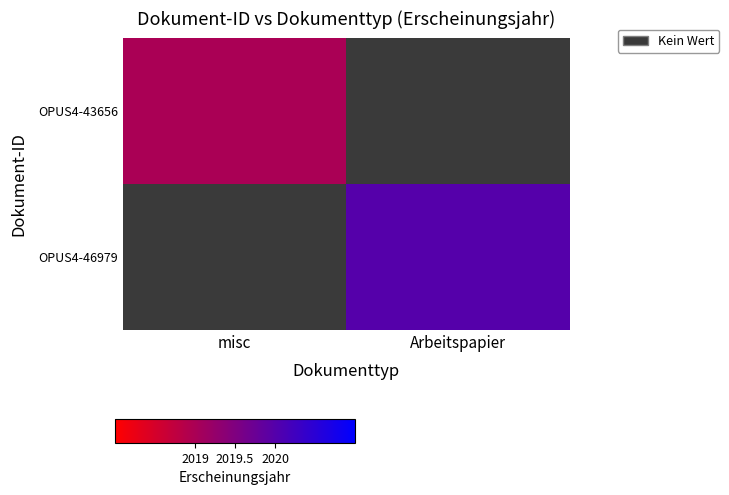

List the labels in order of OPUS4-46979 value, largest first.

misc, Arbeitspapier